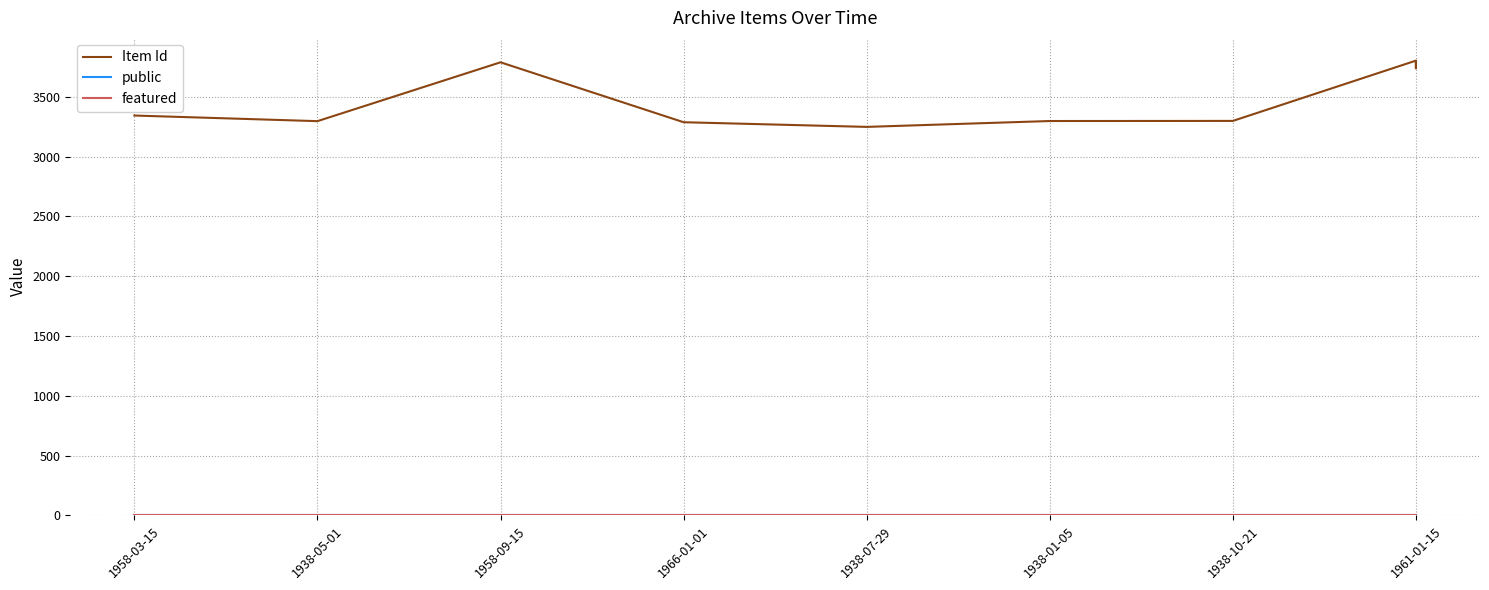

True or false: public and Item Id intersect in this chart.

False